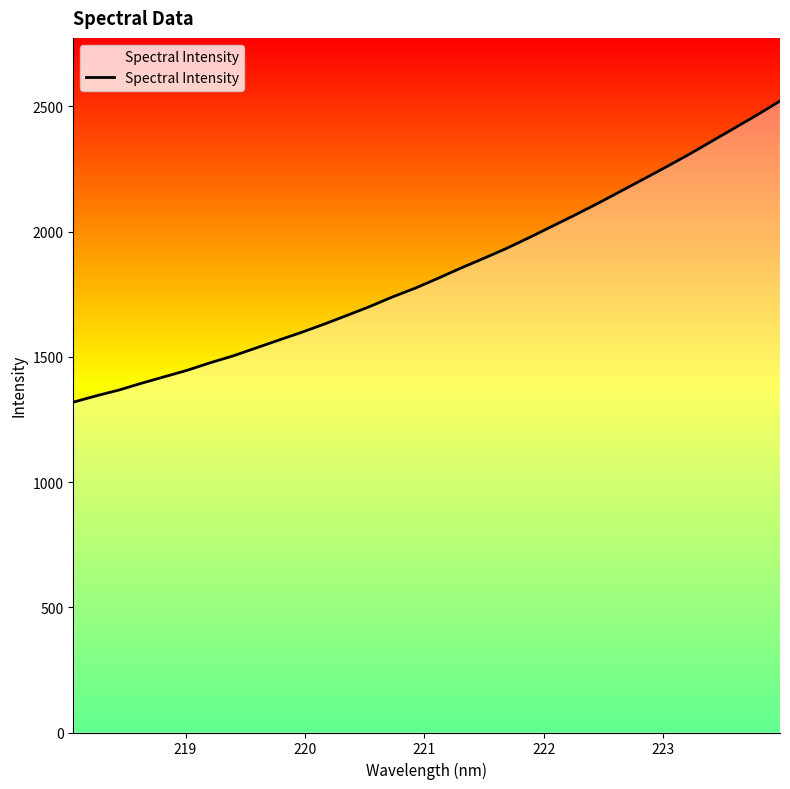

What is the minimum value shown in the chart?

1318.7